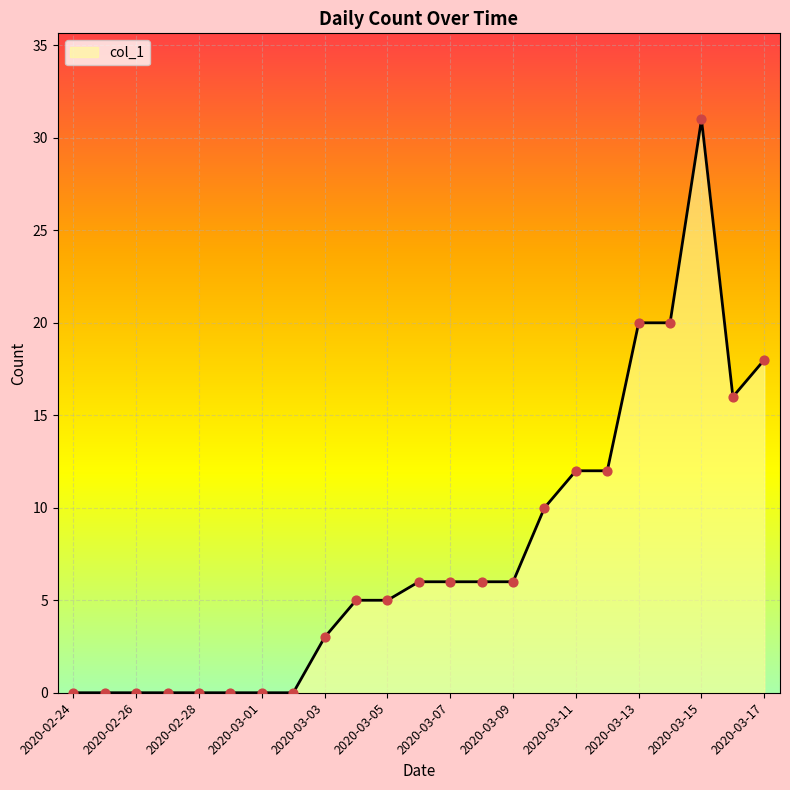

What is the greatest value displayed?

31